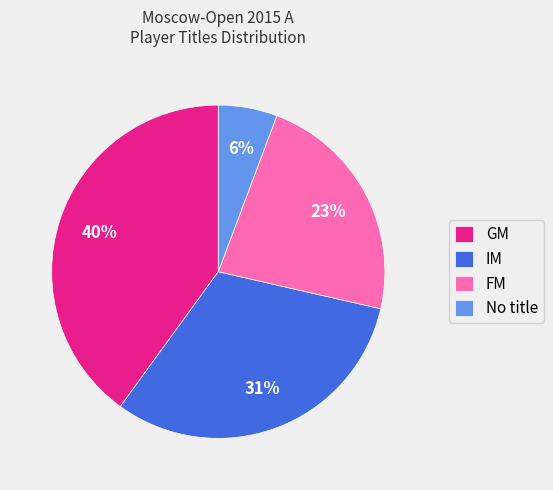

Approximately how many times larger is the value at FM compared to GM?

0.6